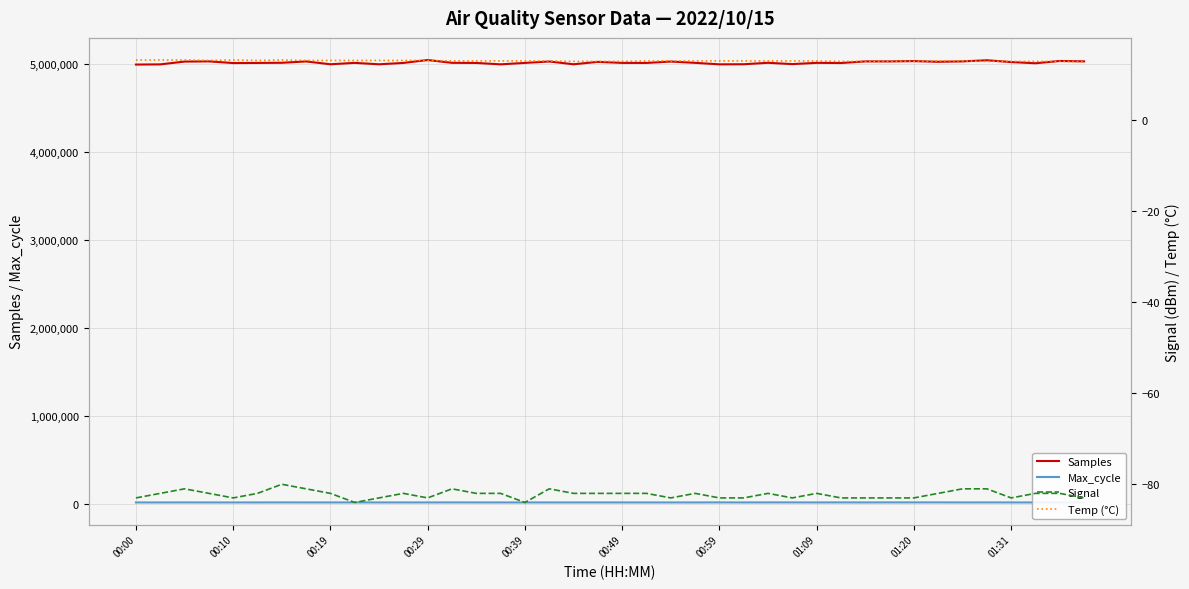

True or false: Max_cycle and Samples intersect in this chart.

False